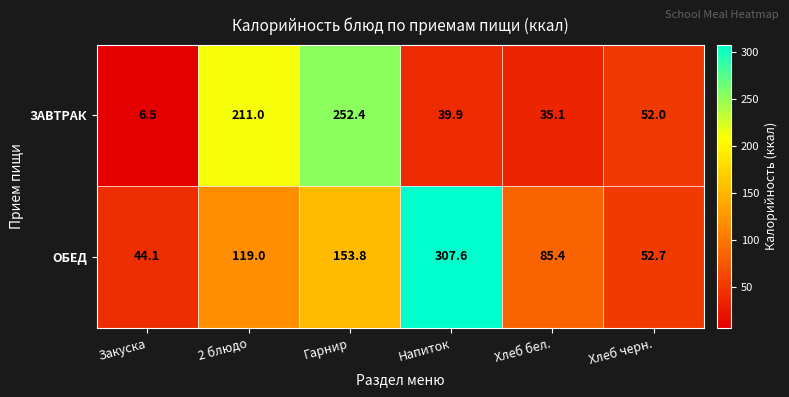

Reading left to right, what are all the values shown in this chart?

ЗАВТРАК: 6.5	211.0	252.4	39.9	35.1	52.0
ОБЕД: 44.1	119.0	153.8	307.6	85.4	52.7